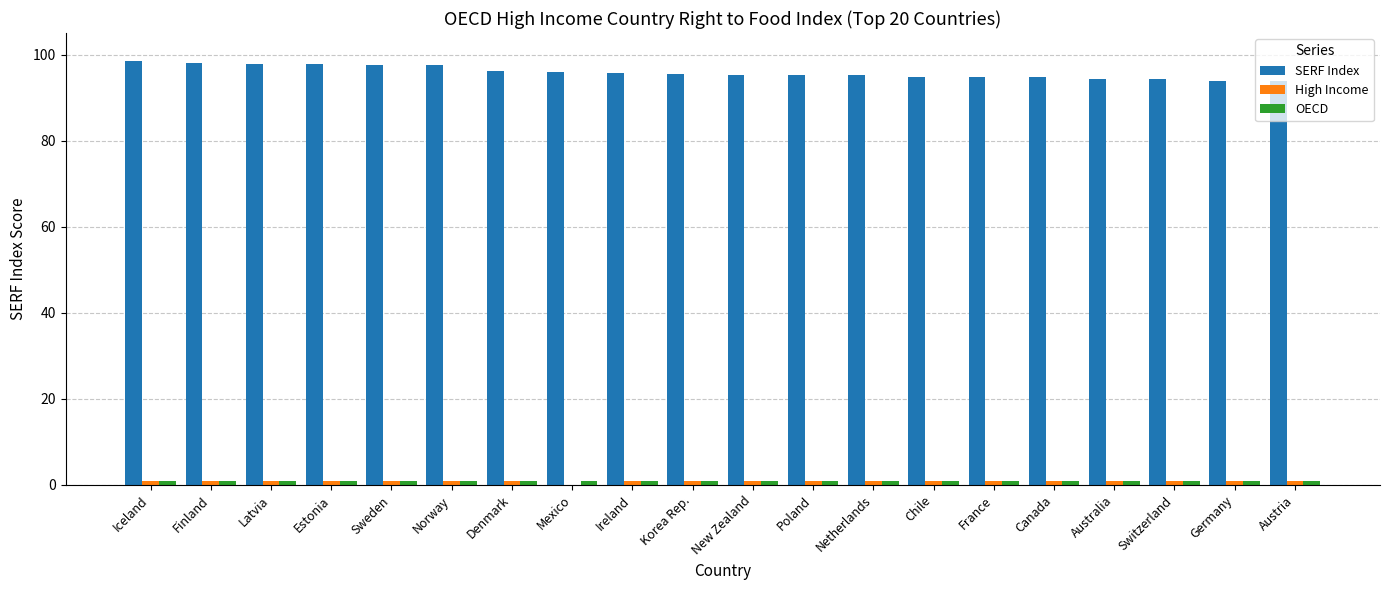

What is the greatest value displayed?

98.5